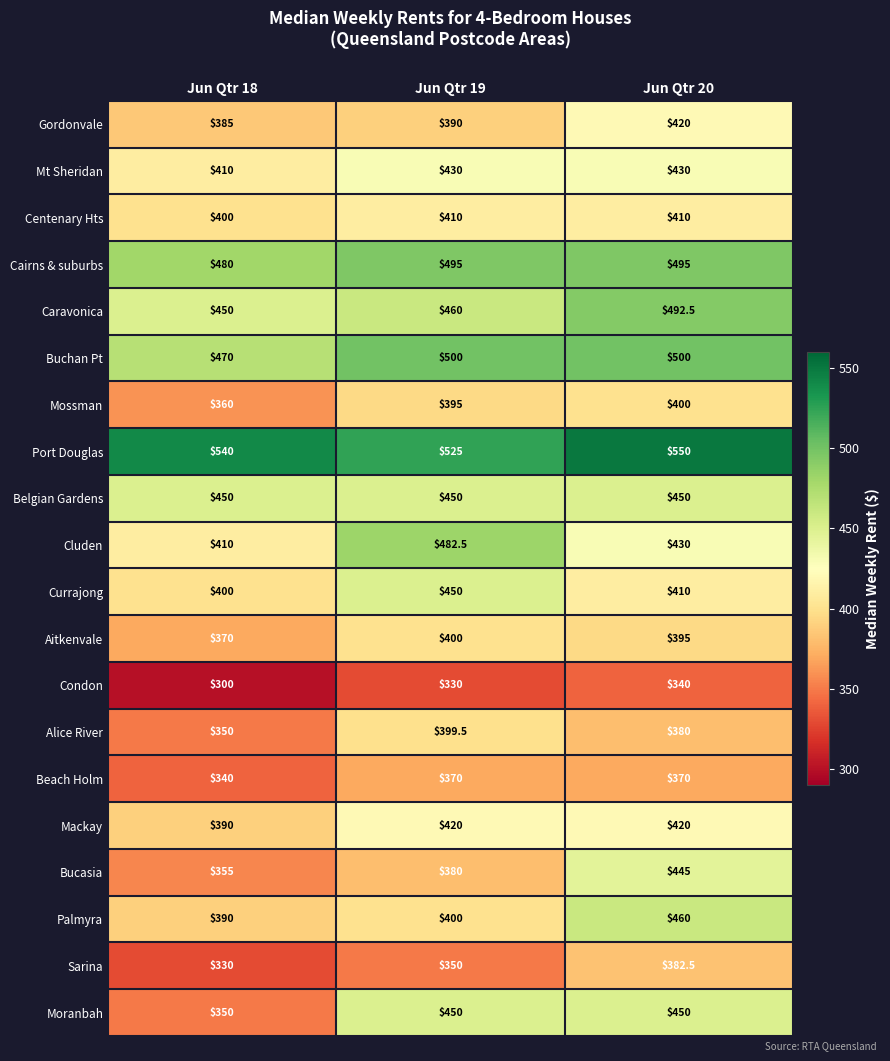

What is the average value of the Mackay series?

410.0